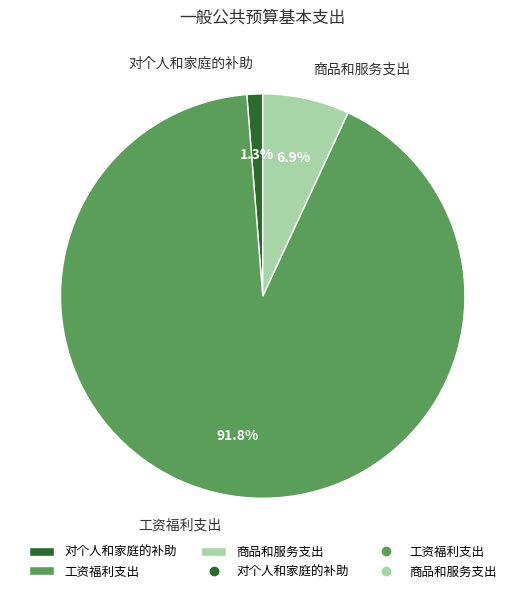

Which category has the smallest portion of the pie?

对个人和家庭的补助